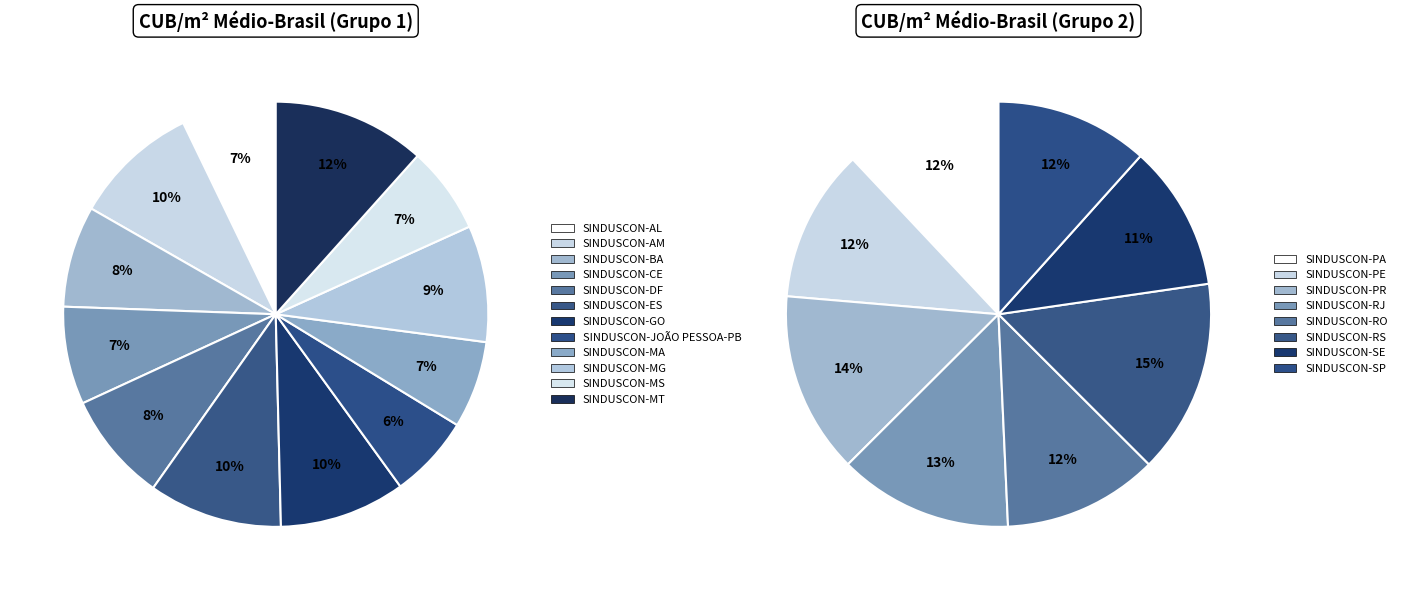

To the nearest percent, what portion does SINDUSCON-ES represent?

10%